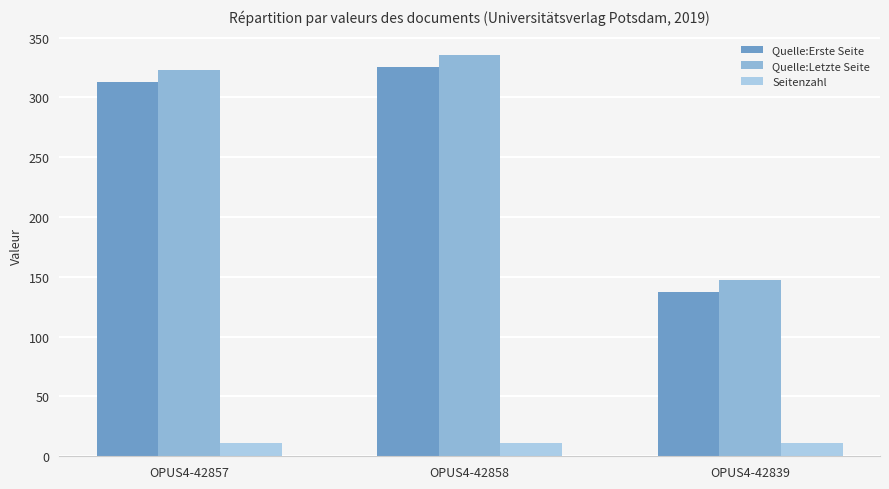

What is the sum of all Seitenzahl values?

33